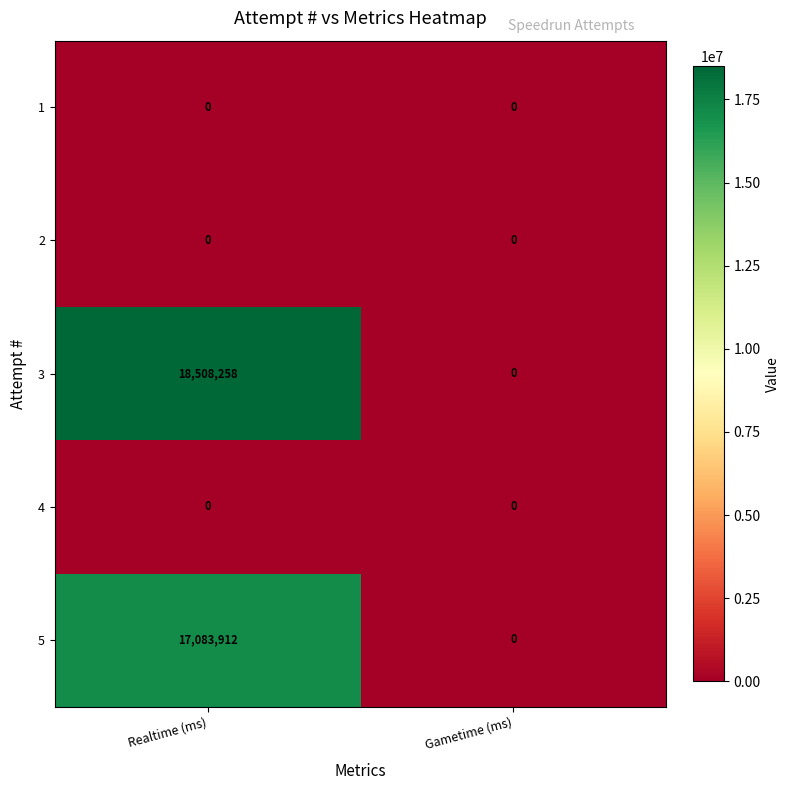

What is the difference between the highest and lowest values at Realtime (ms)?

18508258